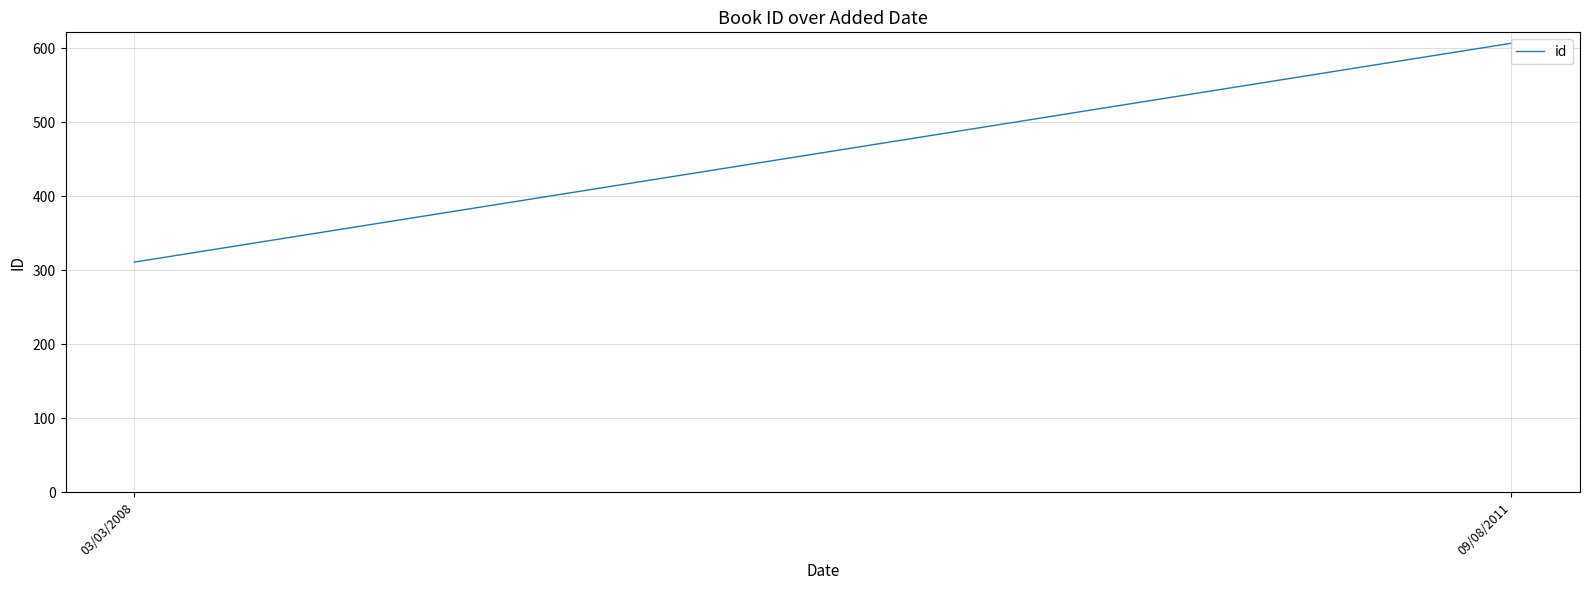

Rank the categories by value from highest to lowest.

09/08/2011, 03/03/2008